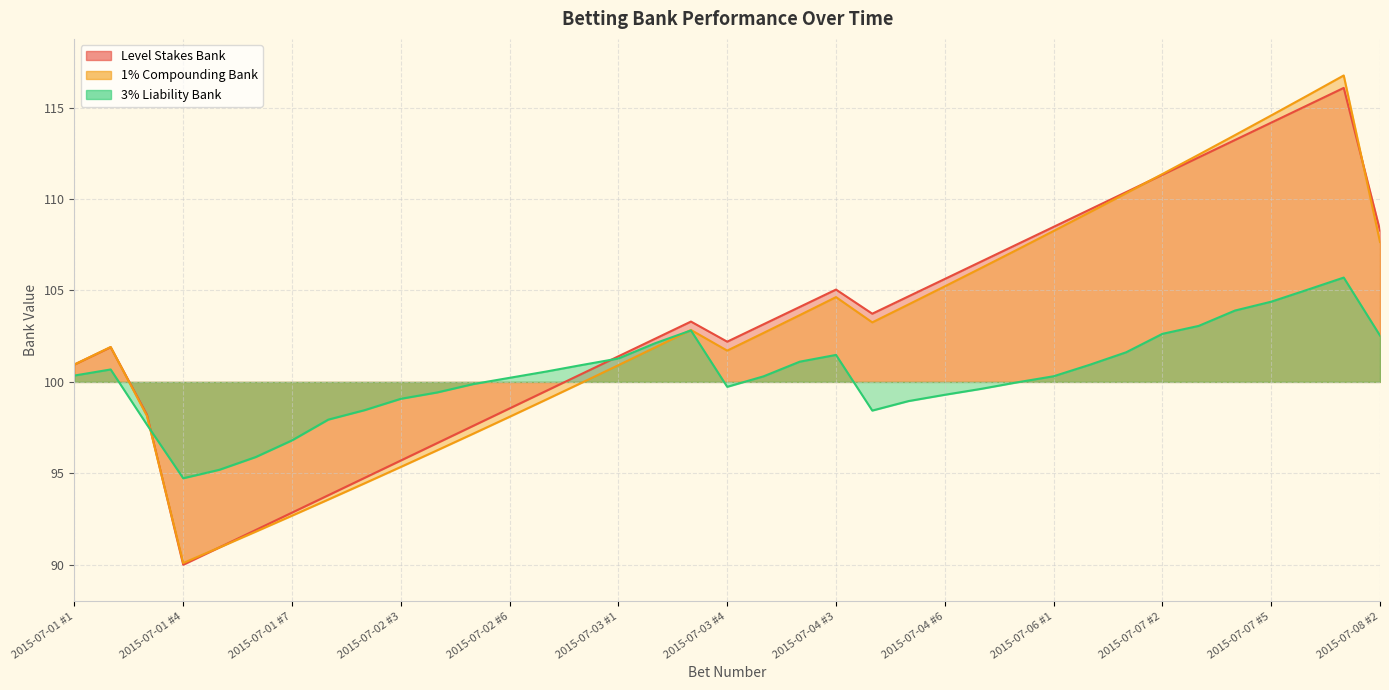

What is the sum of the 1% Compounding Bank values at 2015-07-02 #1 and 2015-07-03 #2?

195.4